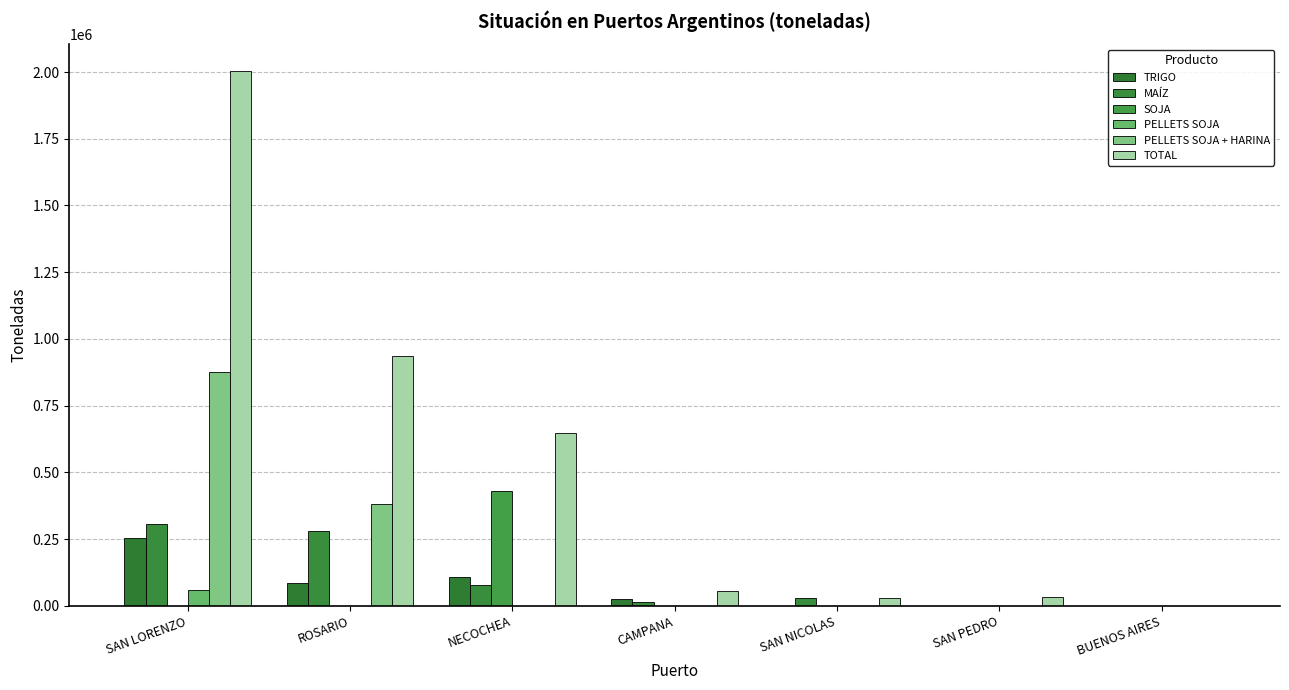

List the labels in order of SOJA value, smallest first.

SAN LORENZO, ROSARIO, CAMPANA, SAN NICOLAS, SAN PEDRO, BUENOS AIRES, NECOCHEA